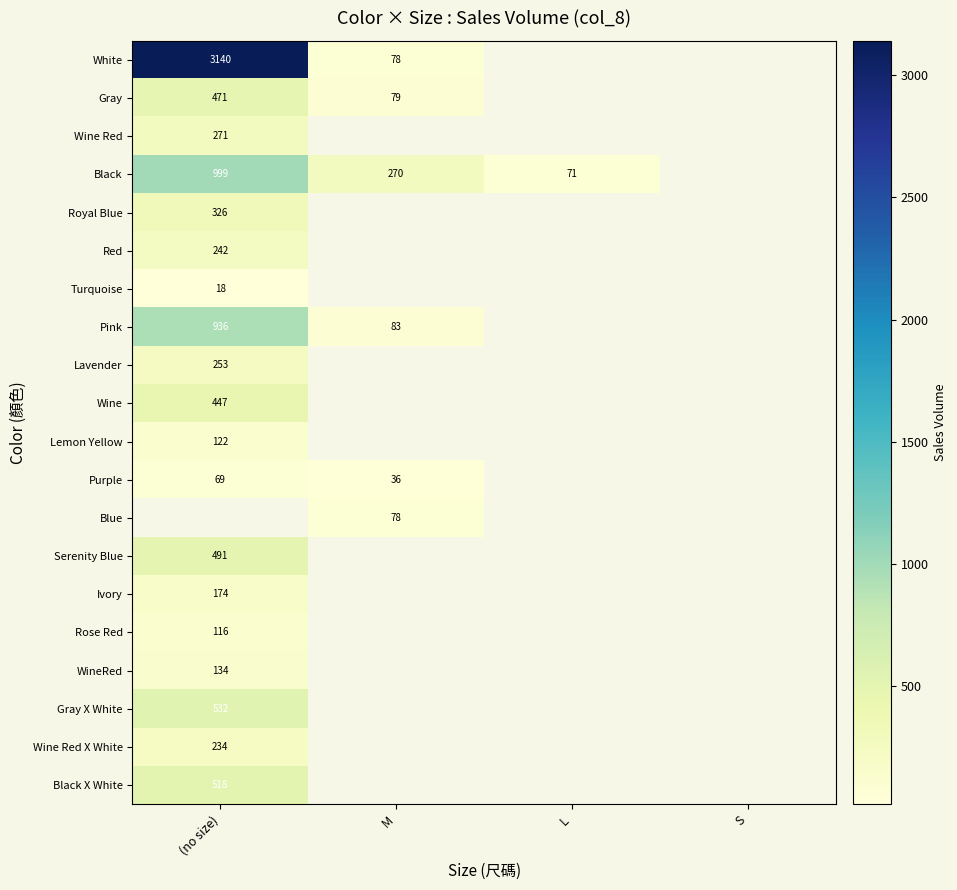

Is it true that Gray equals 471 at (no size)?

True